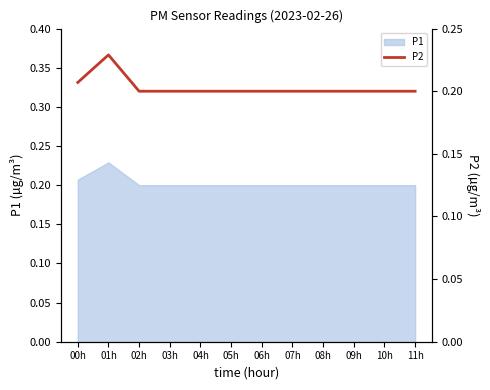

How many lines are shown in the chart?

1